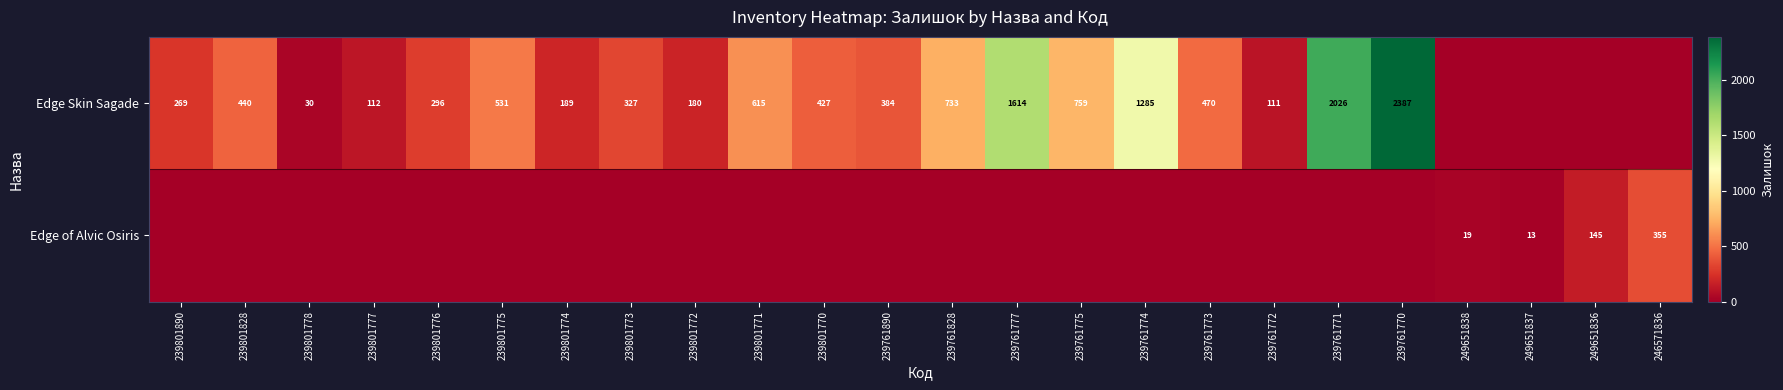

Which label corresponds to the largest value in the chart?

239761770